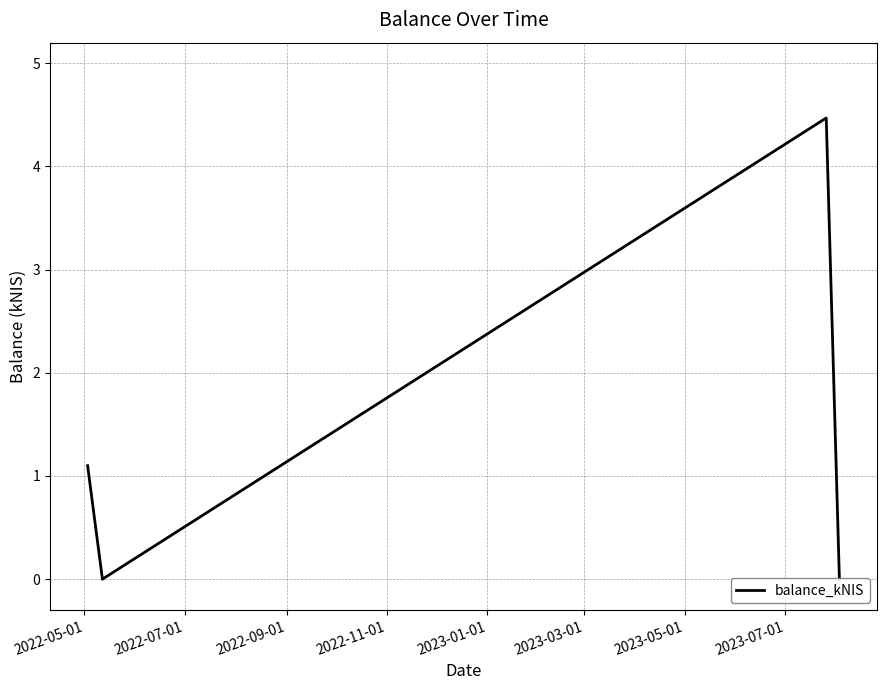

Where is the data nearest to the value 2?

2022-05-01